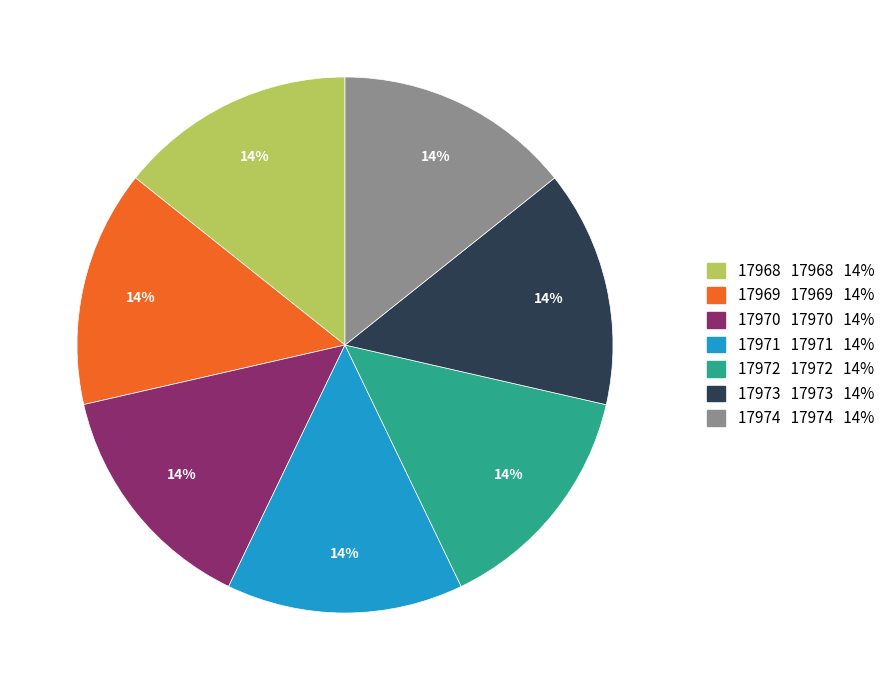

Does 17968 17968 14% represent more than half of the total?

No